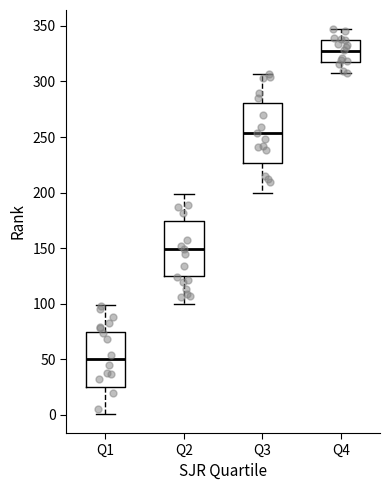

Reading left to right, transcribe this box plot: for each box, give where its median line is, the range the box spans, and where its two whiskers end, as read against the y-axis. The values are not printed on the chart, so give them approximately, as read against the axis.

Q1: median 50, box 25 to 75, whiskers 0 to 100
Q2: median 150, box 125 to 175, whiskers 100 to 200
Q3: median 255, box 225 to 280, whiskers 200 to 305
Q4: median 330, box 320 to 335, whiskers 310 to 345